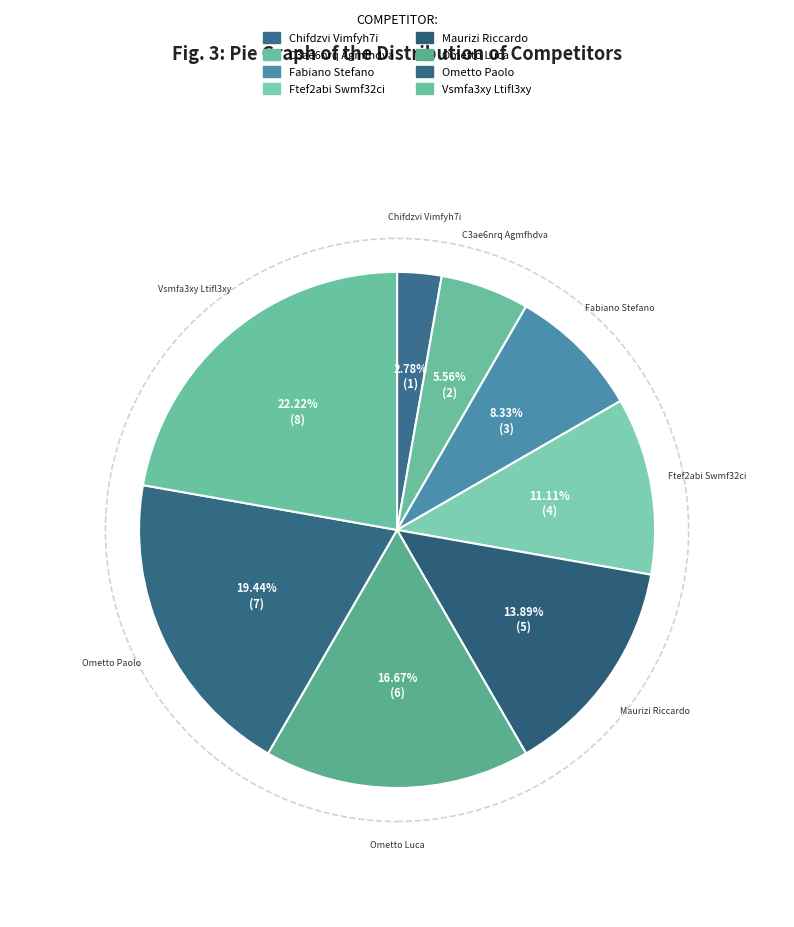

How many slices are in this pie chart?

8